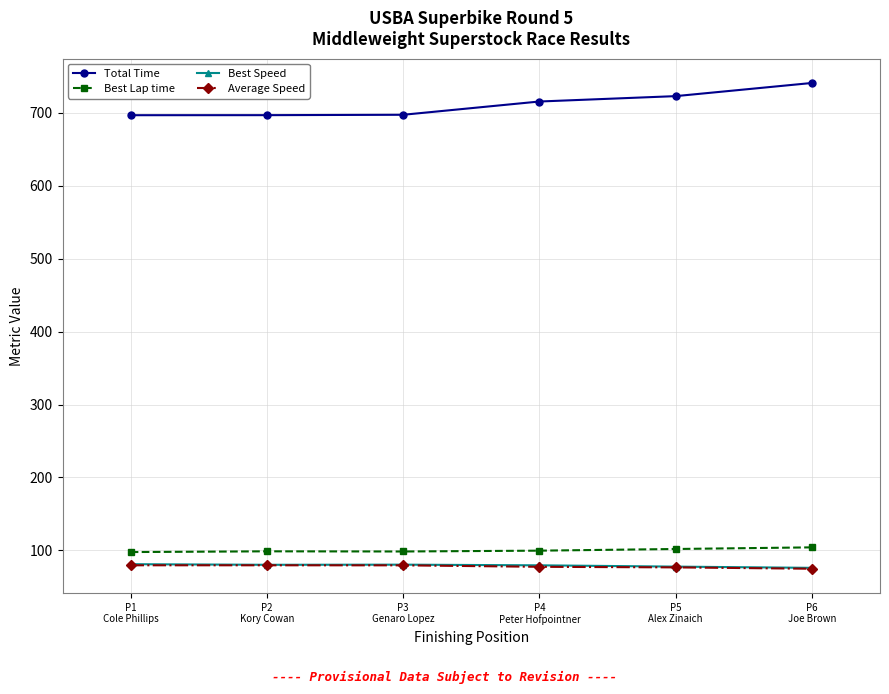

What is the value of the Average Speed point at the 2nd from the left?

79.5